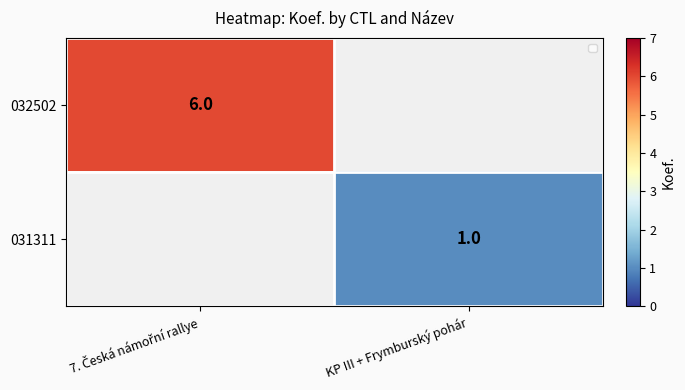

What is the smallest value displayed?

1.0